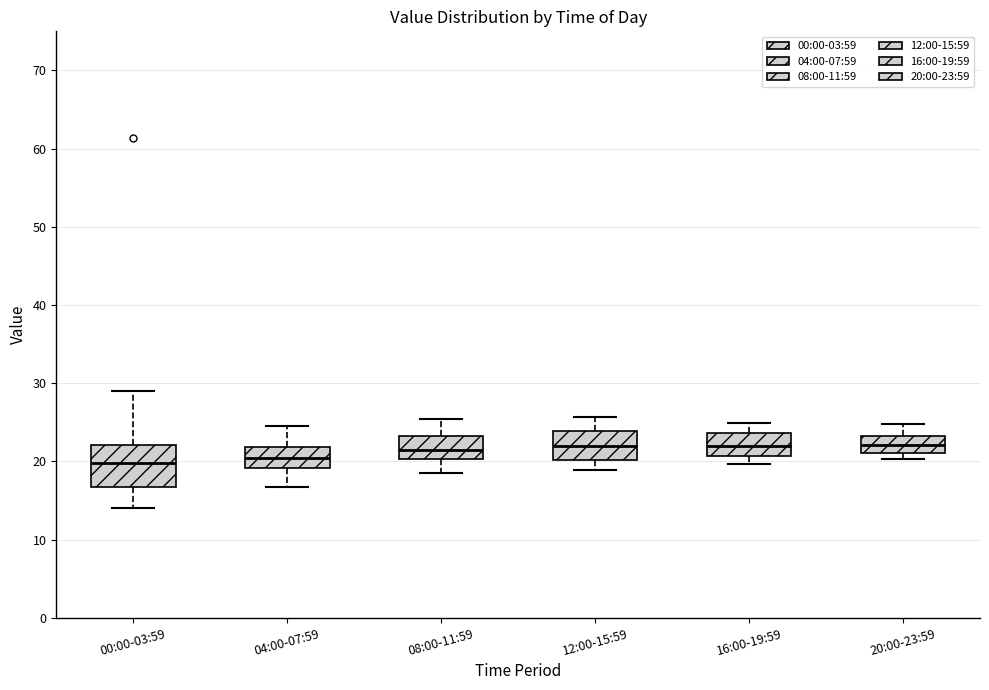

Comparing the boxes themselves (not the whiskers), which one is the tallest?

00:00-03:59